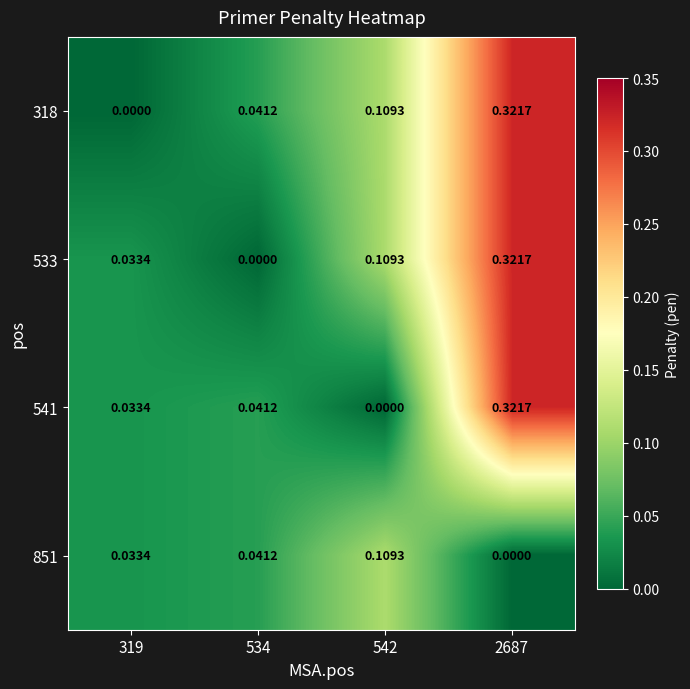

Is the value of 533 at 2687 greater than the value of 318 at 319?

Yes